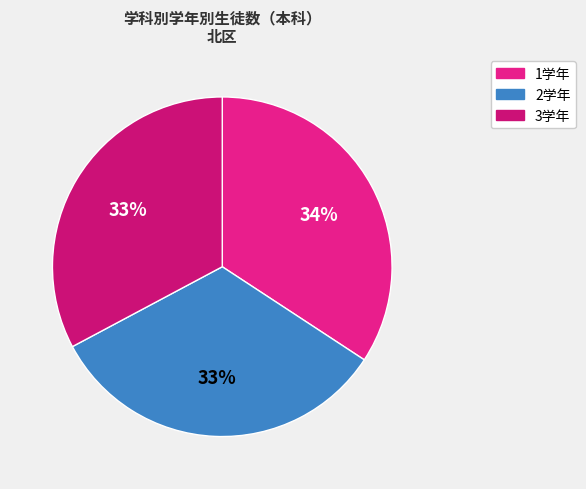

To the nearest percent, what portion does 3学年 represent?

33%